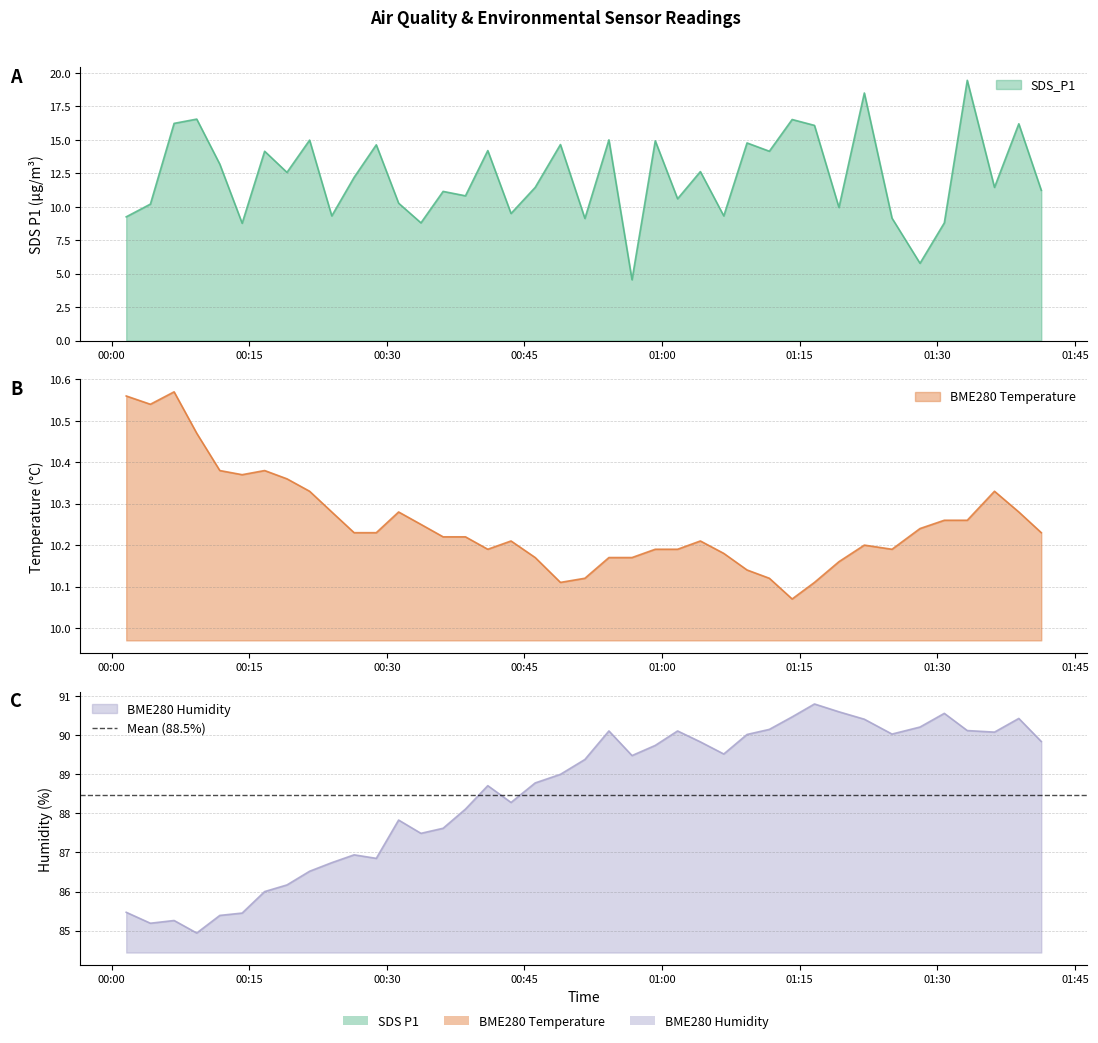

What are all the series names shown in the legend?

SDS_P1, BME280_temperature, BME280_humidity